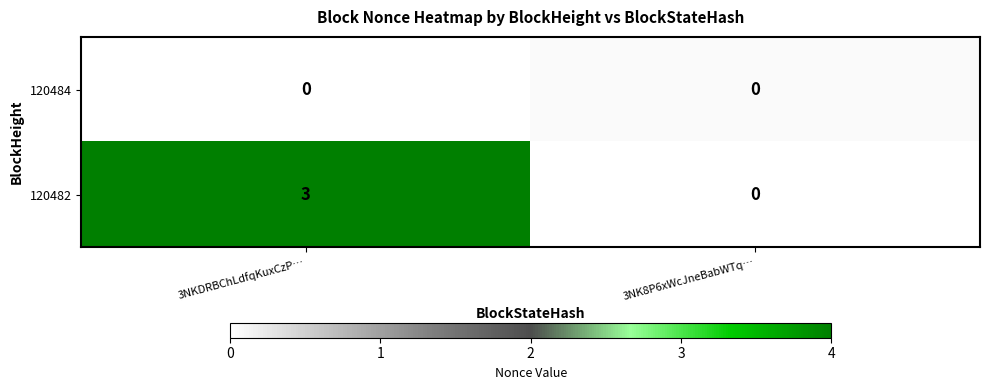

The value of 120484 at 3NKDRBChLdfqKuxCzP… is 0. True or false?

True